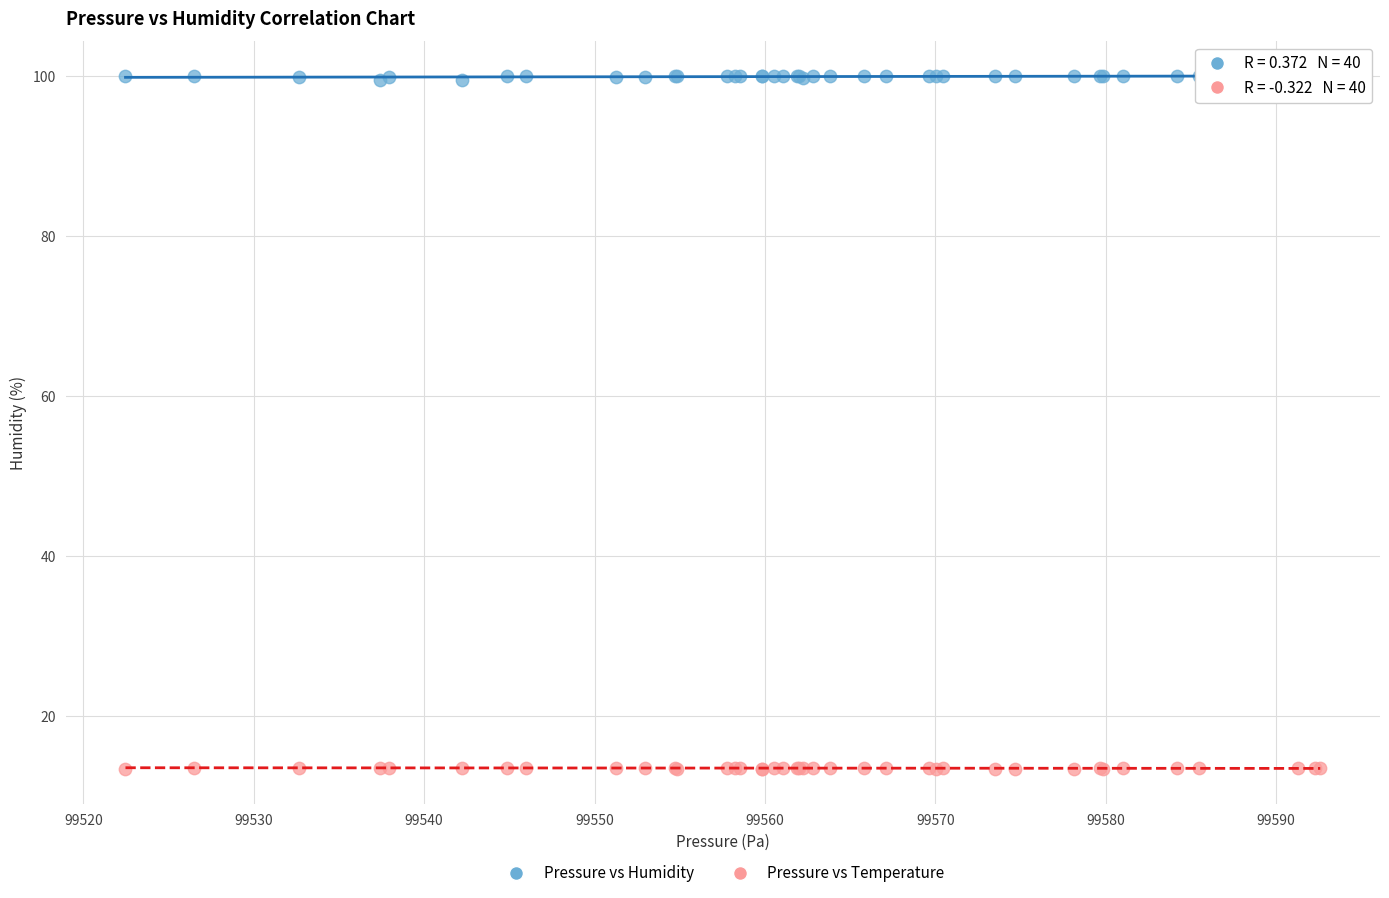

Which series contains the highest Y value?

Pressure vs Humidity